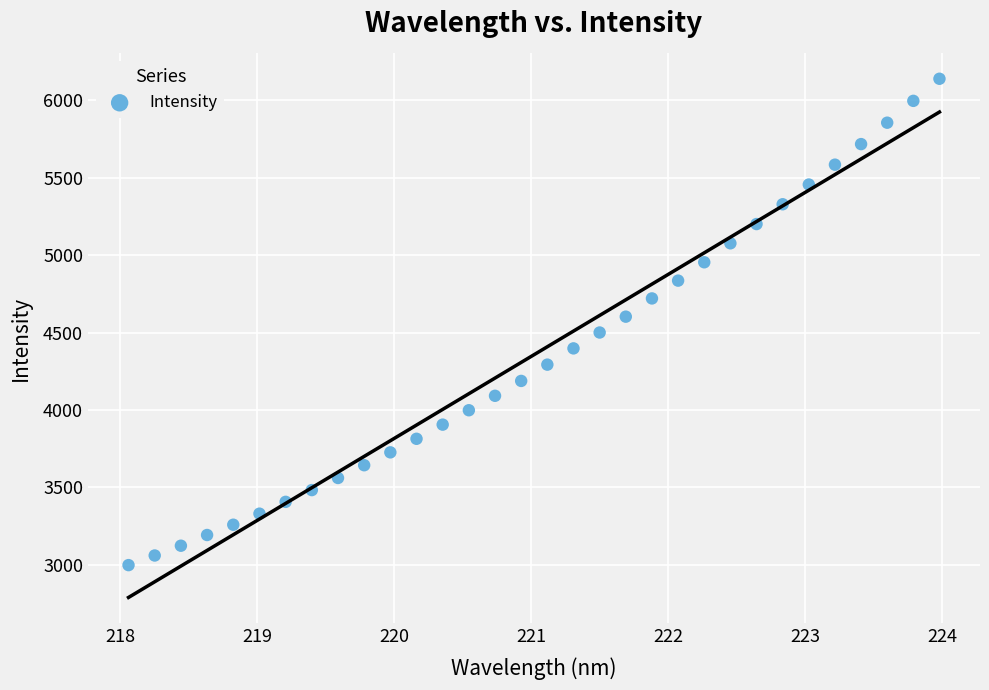

What is the range of X values (max minus min)?

5.9